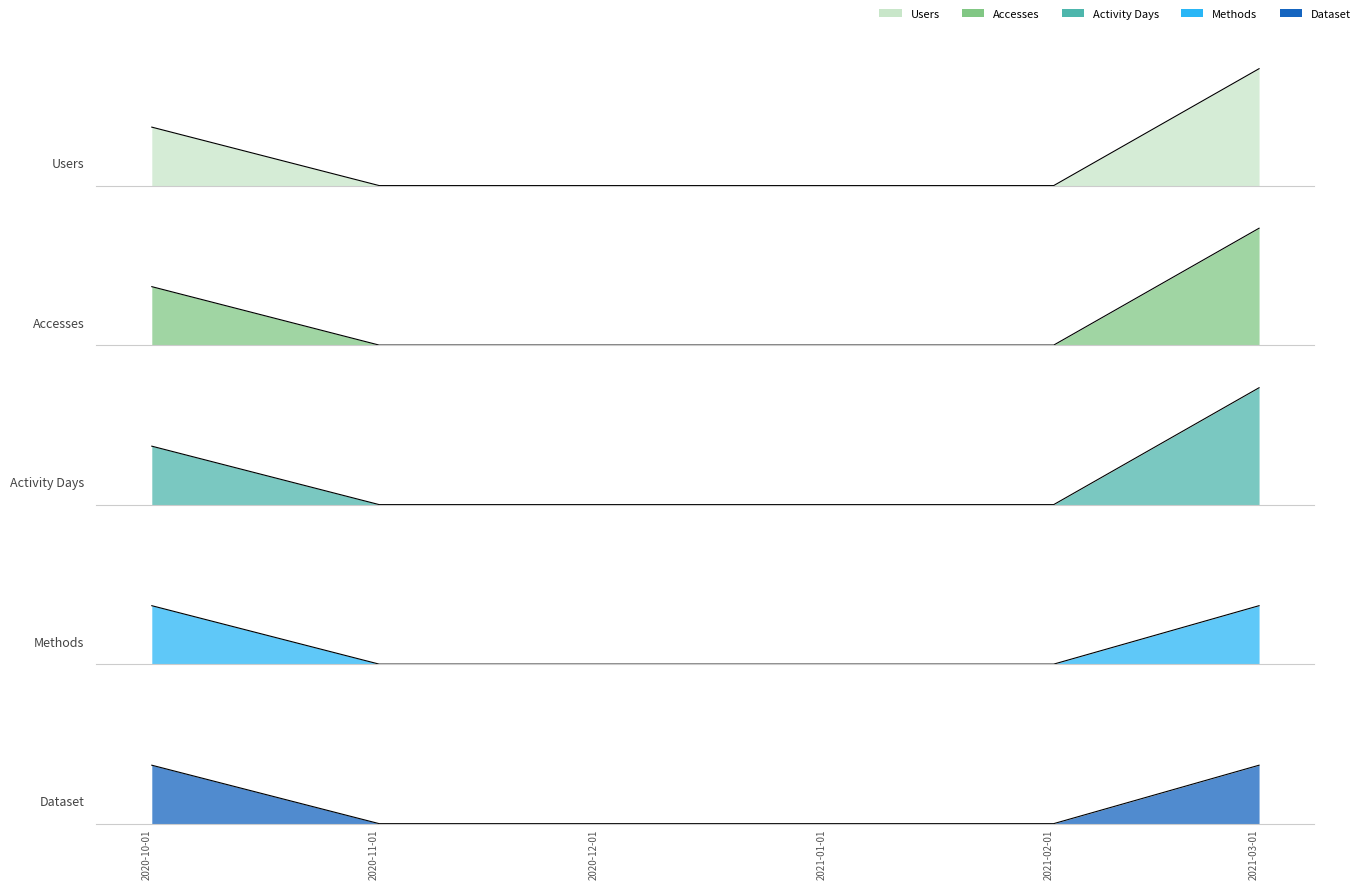

What are all the series names shown in the legend?

Users, Accesses, Activity Days, Methods, Dataset